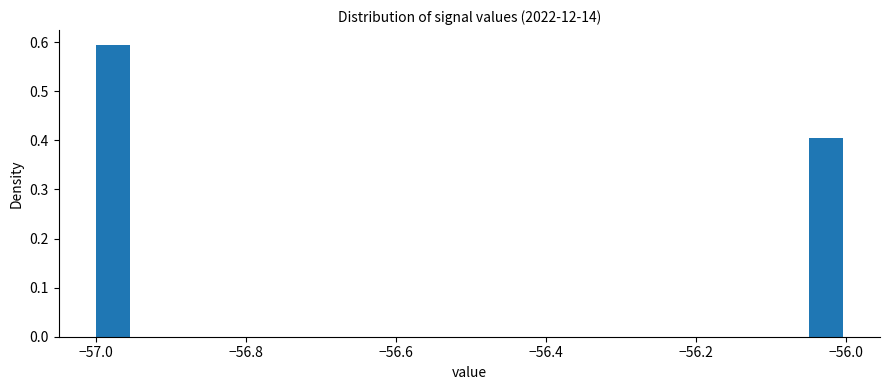

Read against the x-axis, roughly where is the centre of the tallest bar?

-56.98